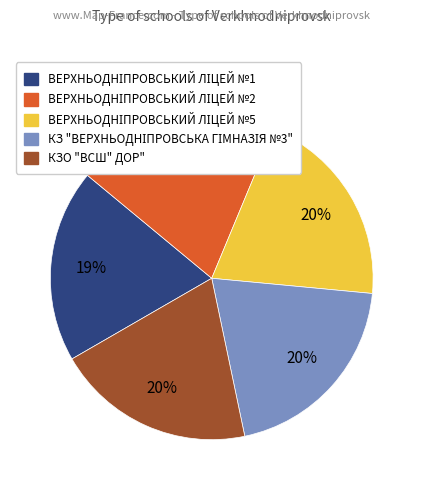

To the nearest percent, what is the difference between the largest and smallest slice percentages?

1%